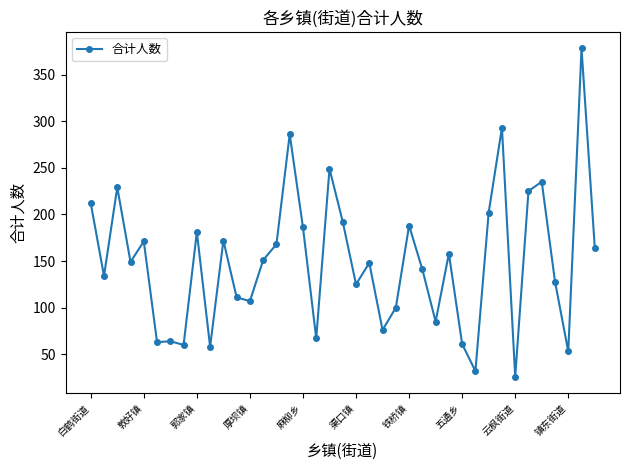

What is the value of the 12th point from the left?

111